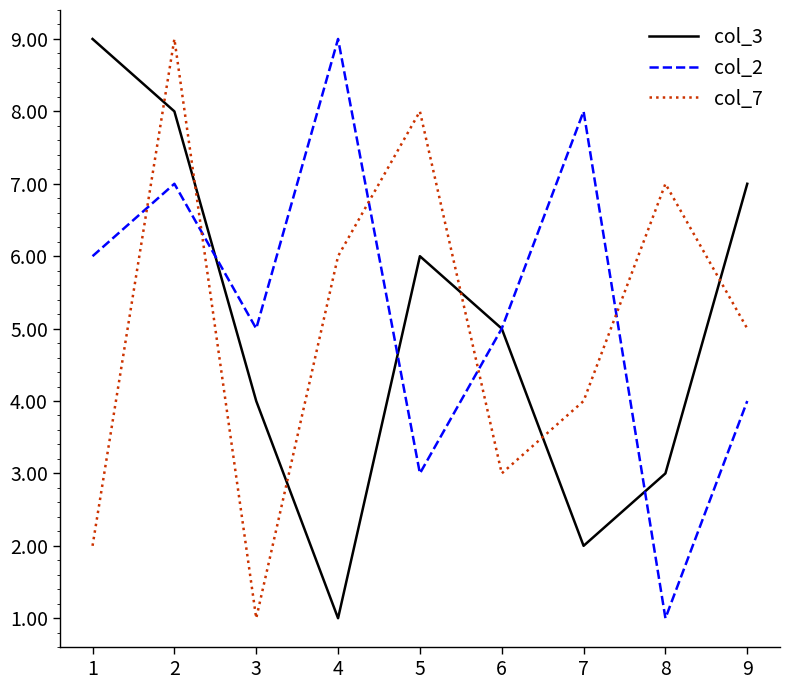

In col_2, how many points are lower than both neighbors (excluding endpoints)?

3